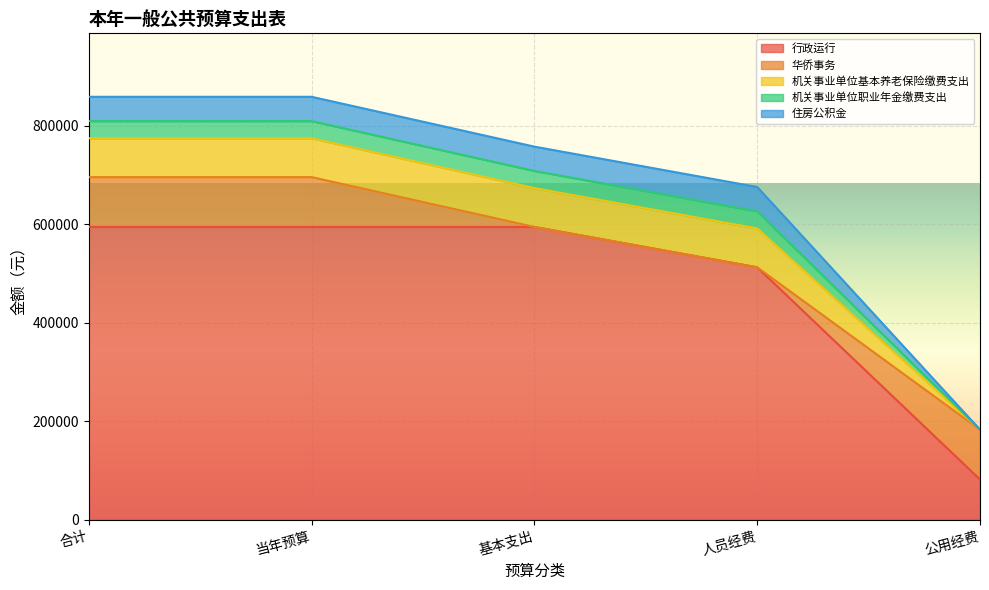

Reading right to left, list all the values displayed in this chart.

行政运行: 81880.0	512426.9	594306.9	594306.9	594306.9
华侨事务: 101132.4	0.0	0.0	101132.4	101132.4
机关事业单位基本养老保险缴费支出: 0.0	78875.7	78875.7	78875.7	78875.7
机关事业单位职业年金缴费支出: 0.0	34829.8	34829.8	34829.8	34829.8
住房公积金: 0.0	49297.3	49297.3	49297.3	49297.3